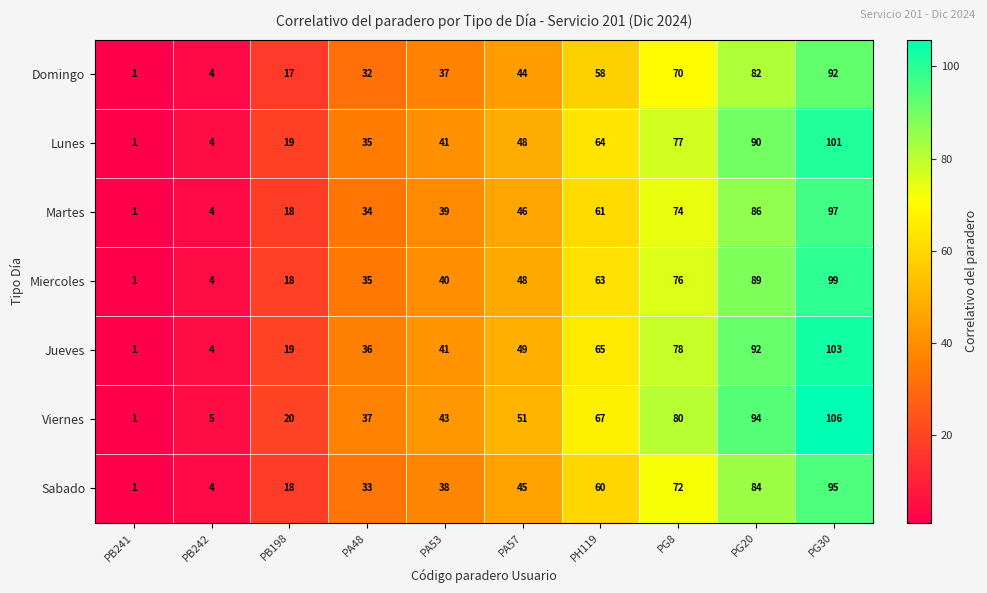

Which category has the highest value in the Sabado series?

PG30